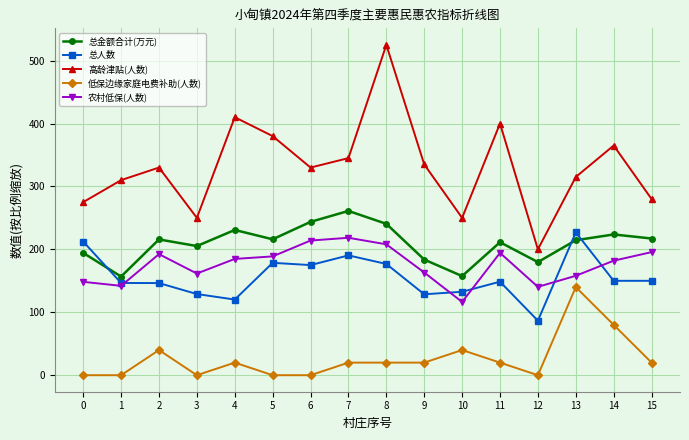

What is the value of the 高龄津贴(人数) point at the 11th from the left?

250.0